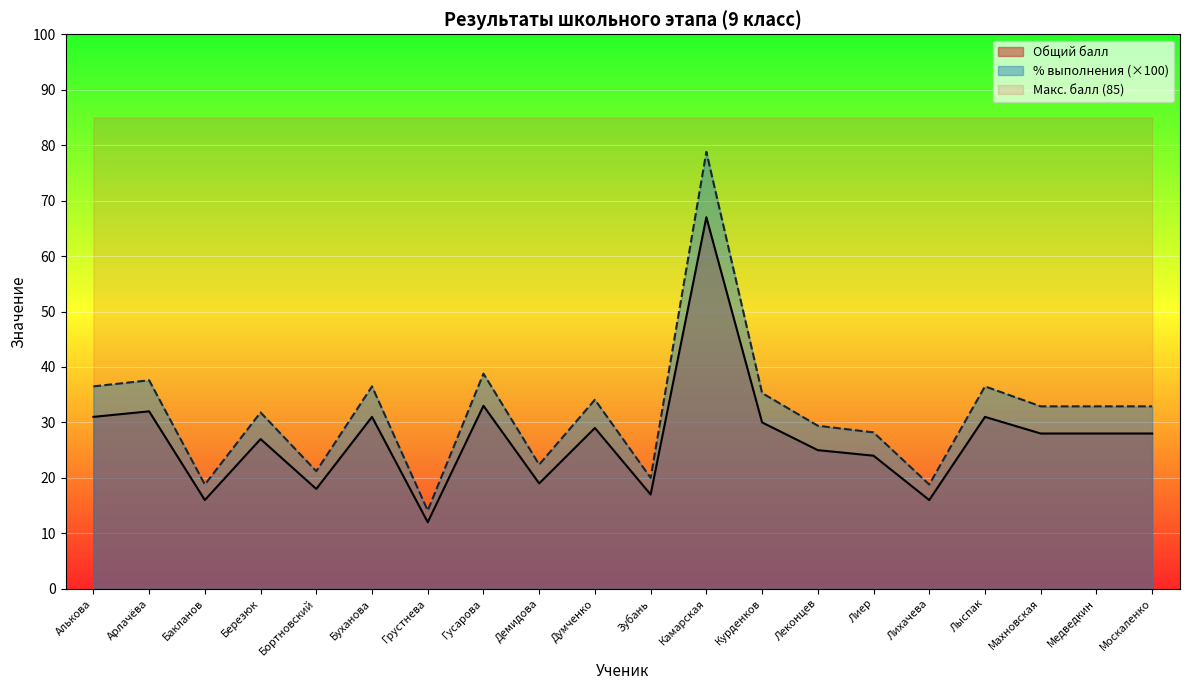

At which category is the sum across all series the highest?

Камарская